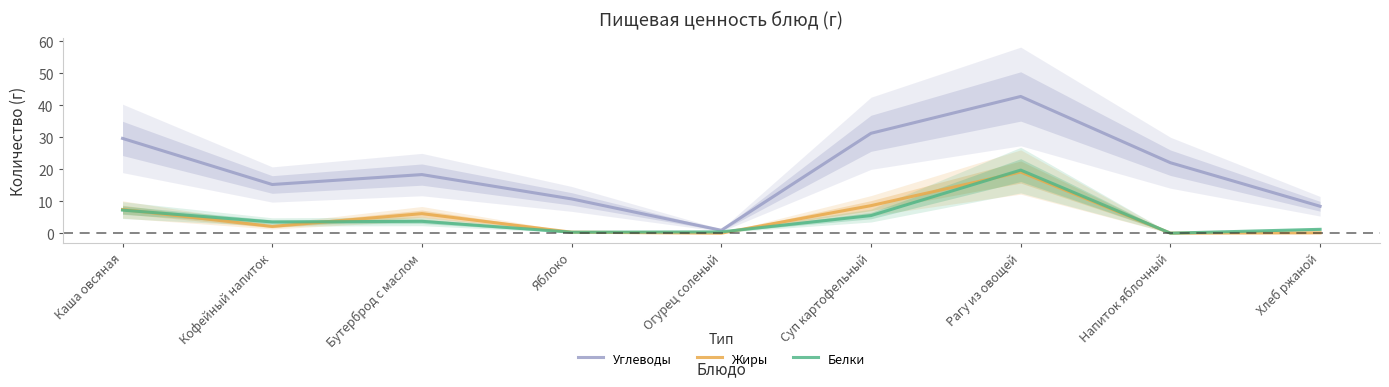

How many data points in Белки are less than 3?

4